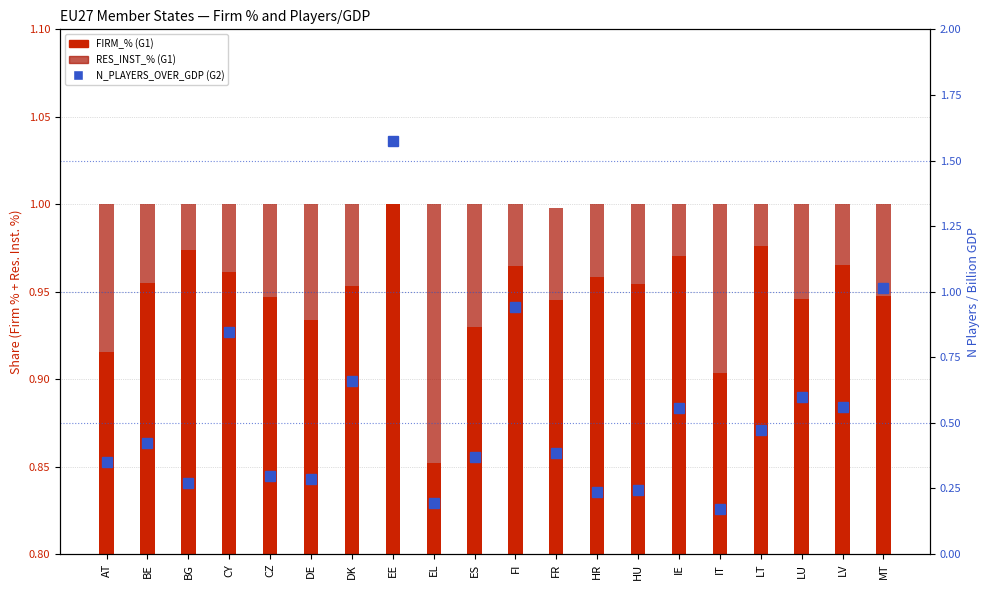

What are all the series names shown in the legend?

FIRM_% (G1), RES_INST_% (G1), N_PLAYERS_OVER_GDP (G2)